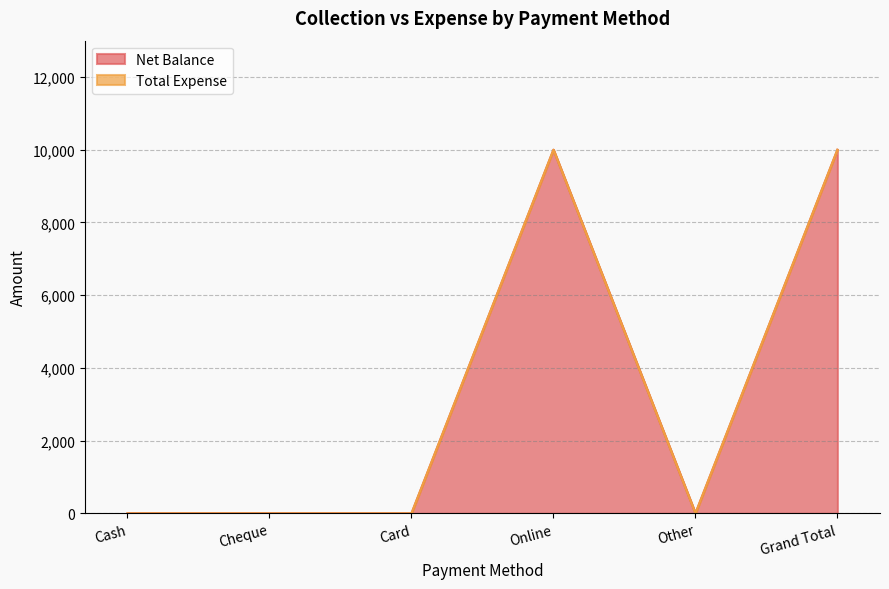

How many categories are shown in the chart?

6